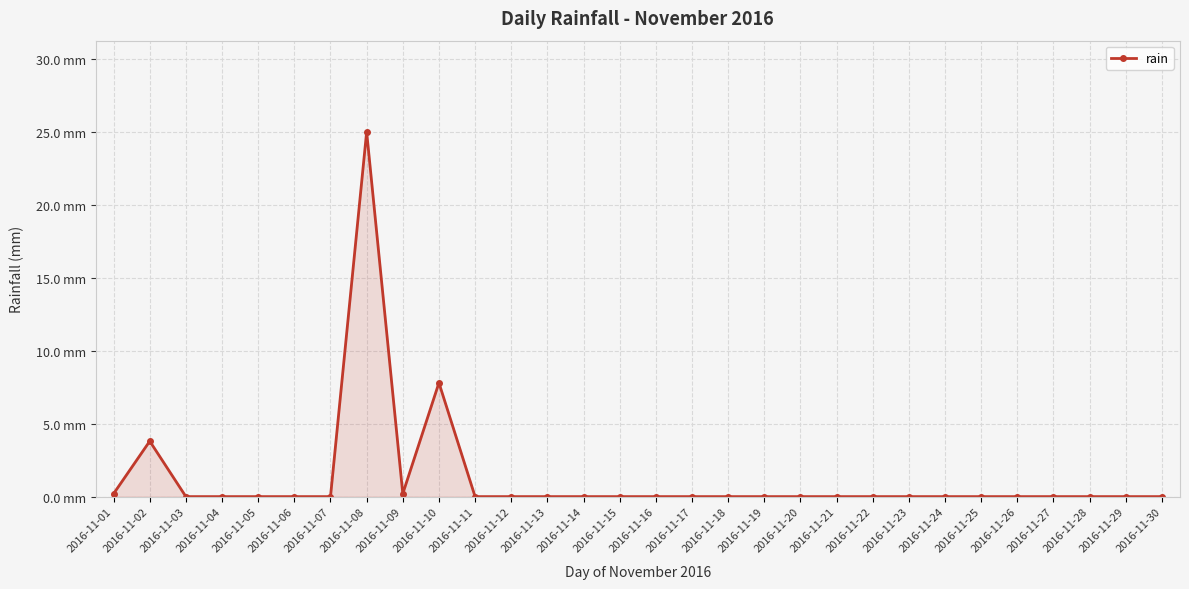

Between 2016-11-08 and 2016-11-30, which is larger?

2016-11-08